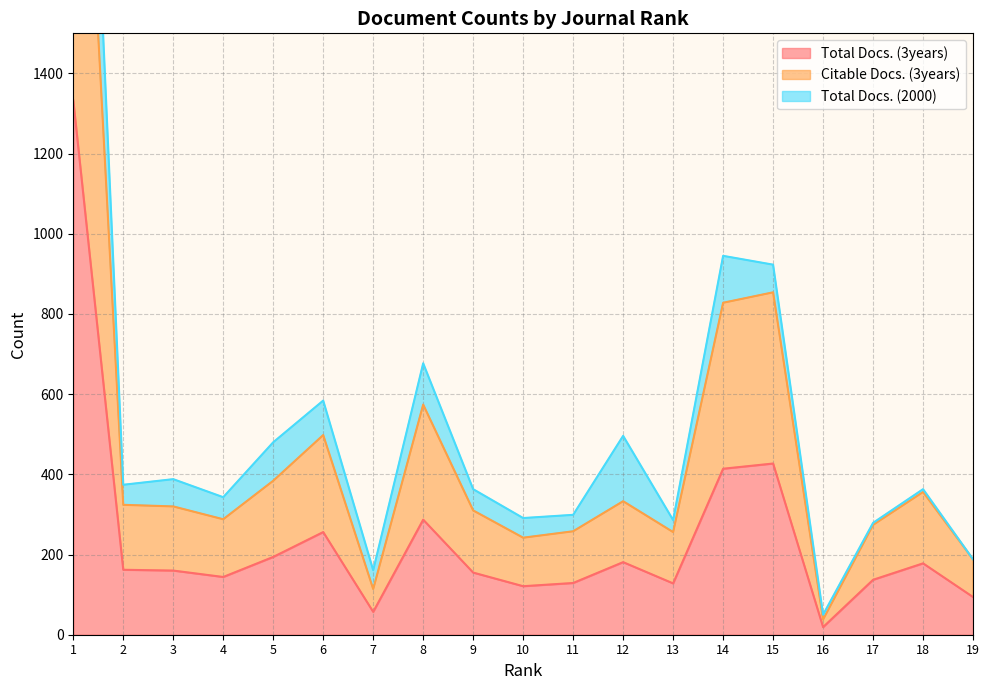

What is the average value of the Total Docs. (3years) series?

241